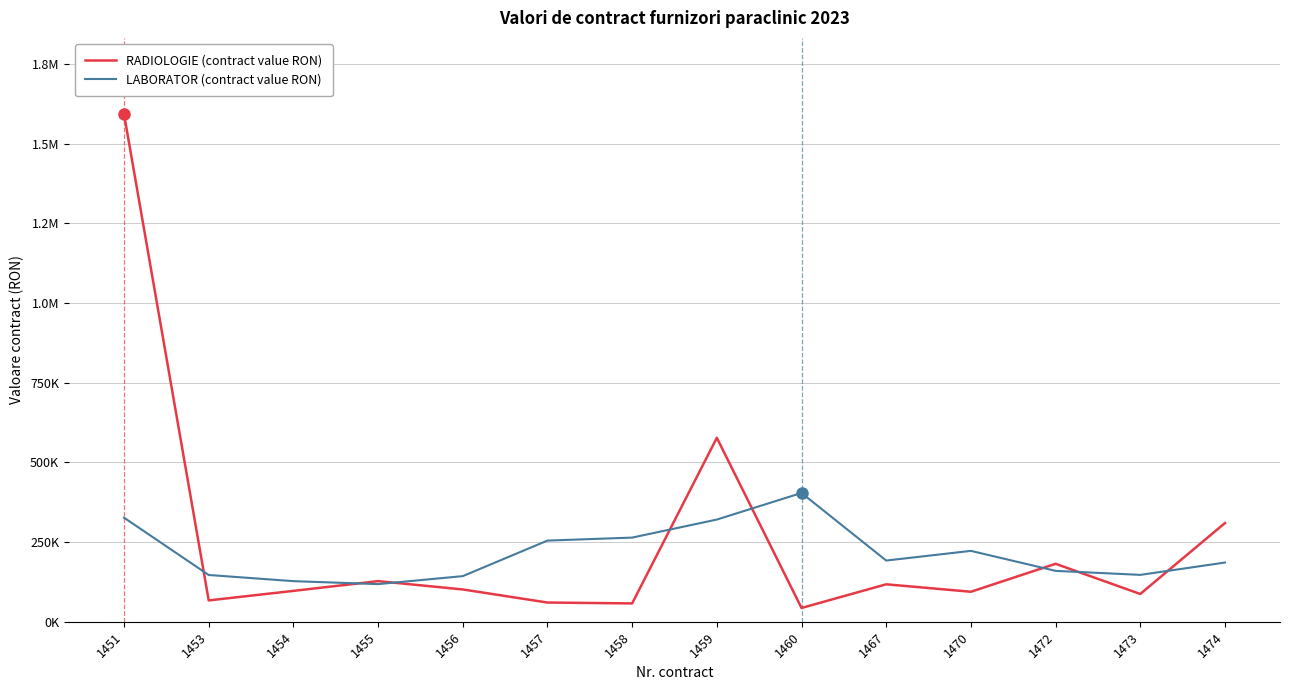

What are all the series names shown in the legend?

RADIOLOGIE (contract value RON), LABORATOR (contract value RON)